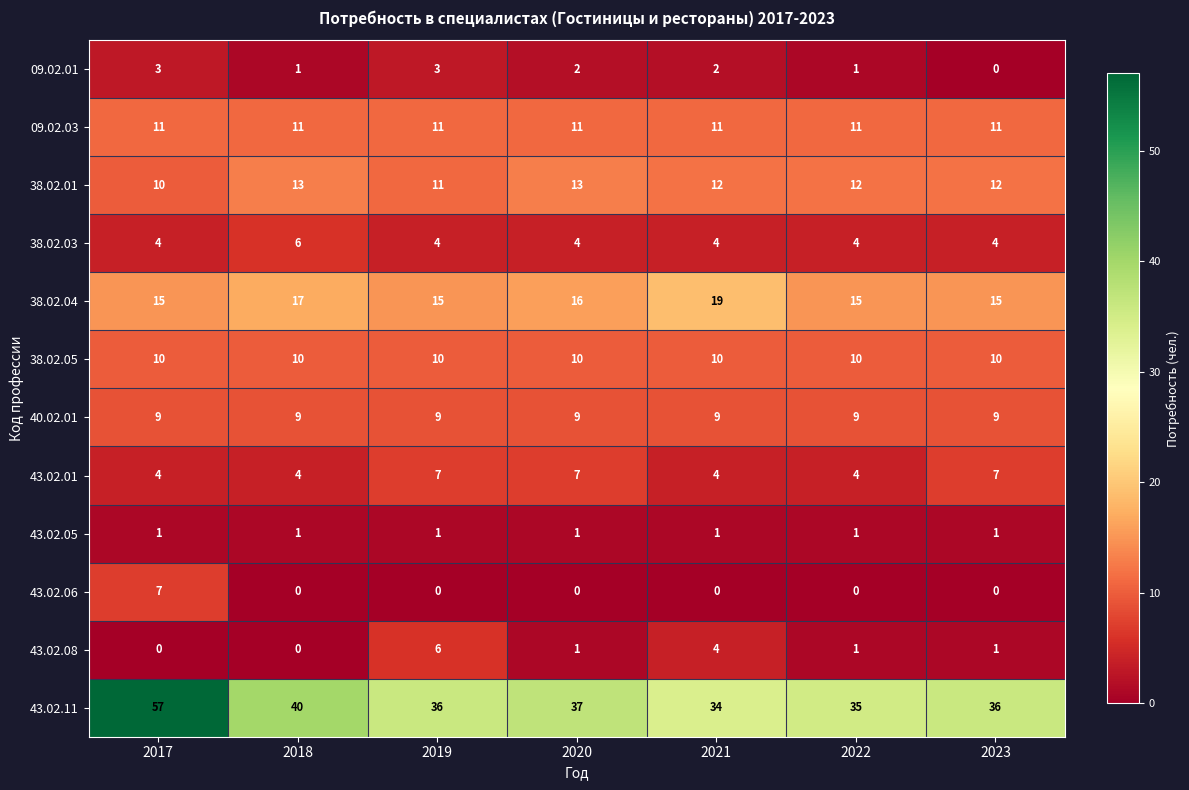

Which series has the largest range (max minus min)?

43.02.11